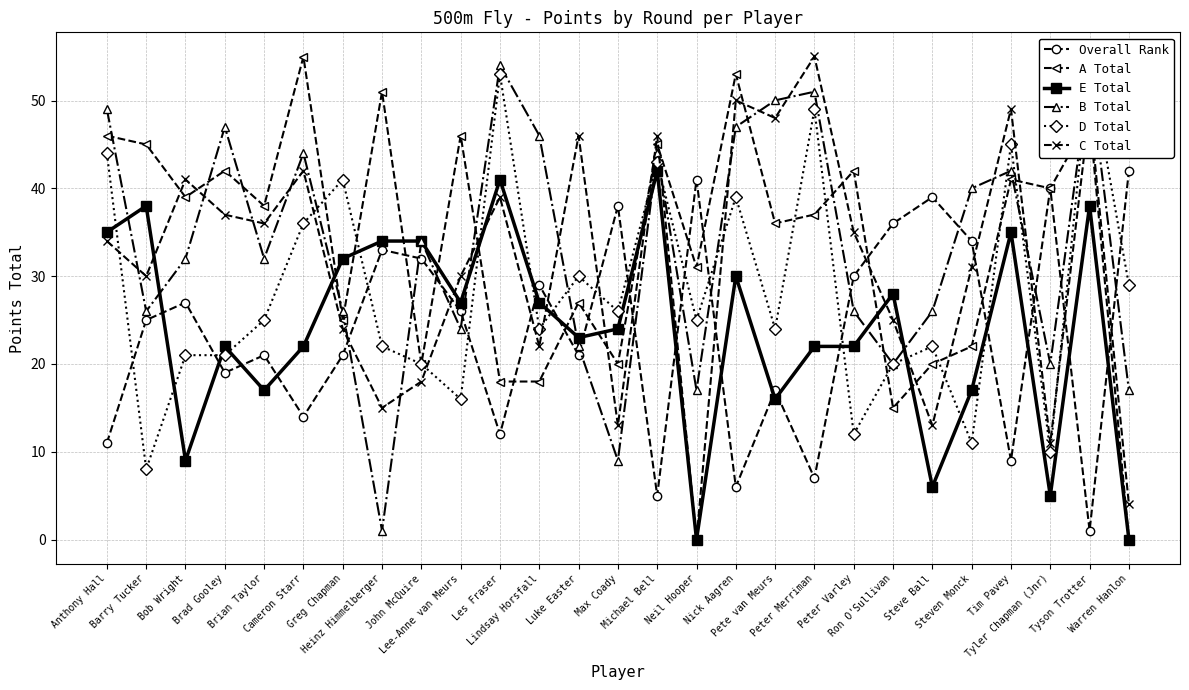

Where is the first local minimum for E Total?

Bob Wright